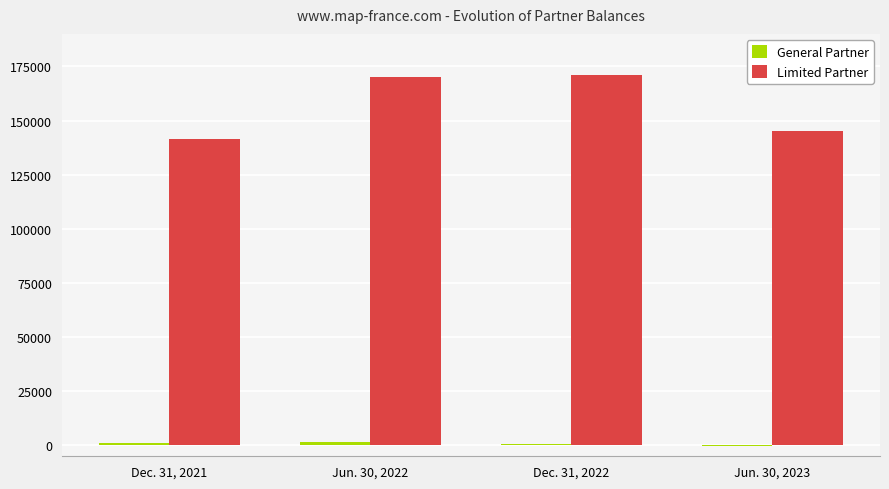

At which label is Limited Partner closest to 156135?

Jun. 30, 2023